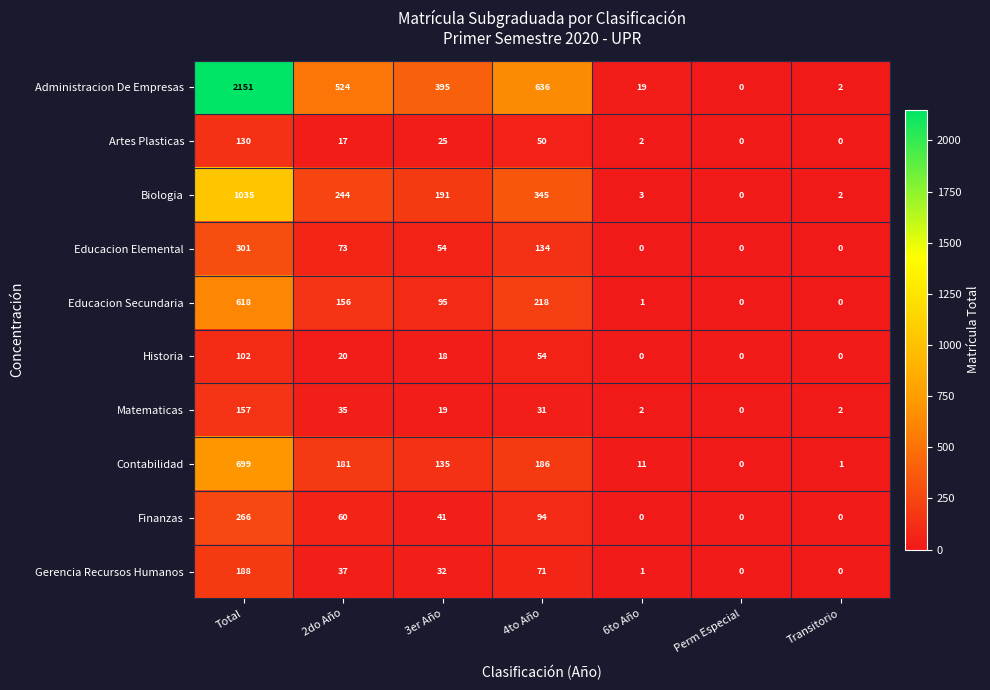

True or false: Matematicas has a value of -70 at Perm Especial.

False